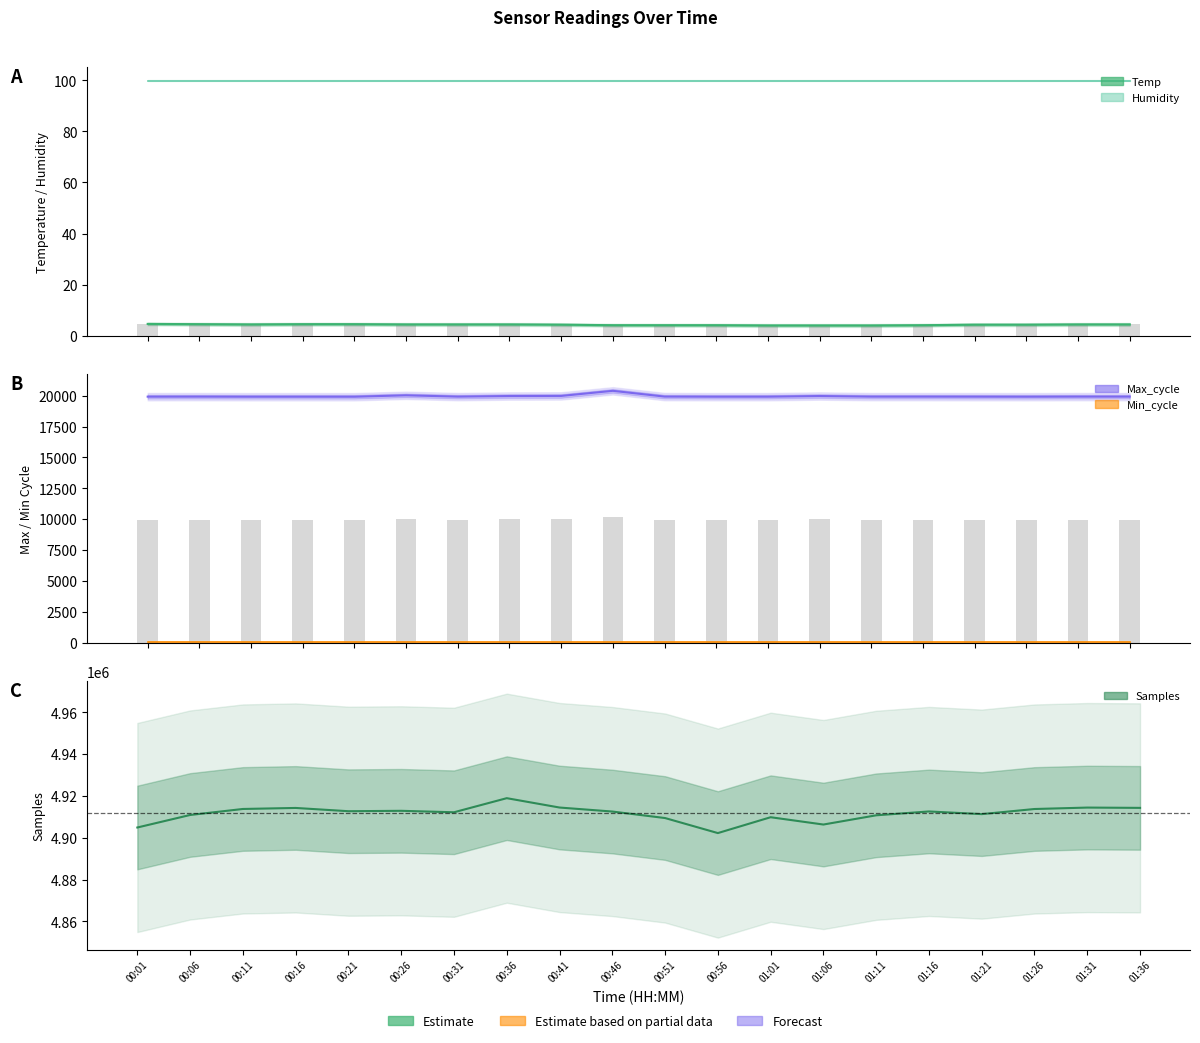

What position from the left is 00:21?

5